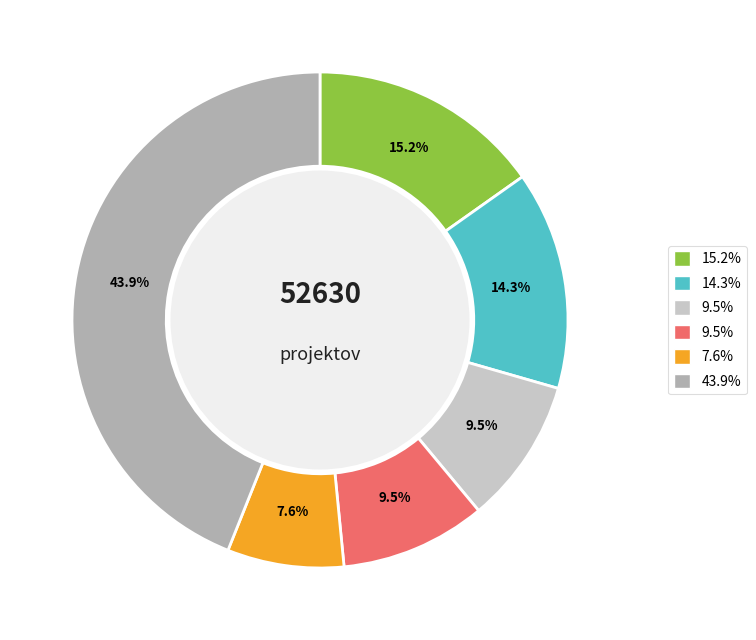

To the nearest percent, what is the average slice percentage?

17%